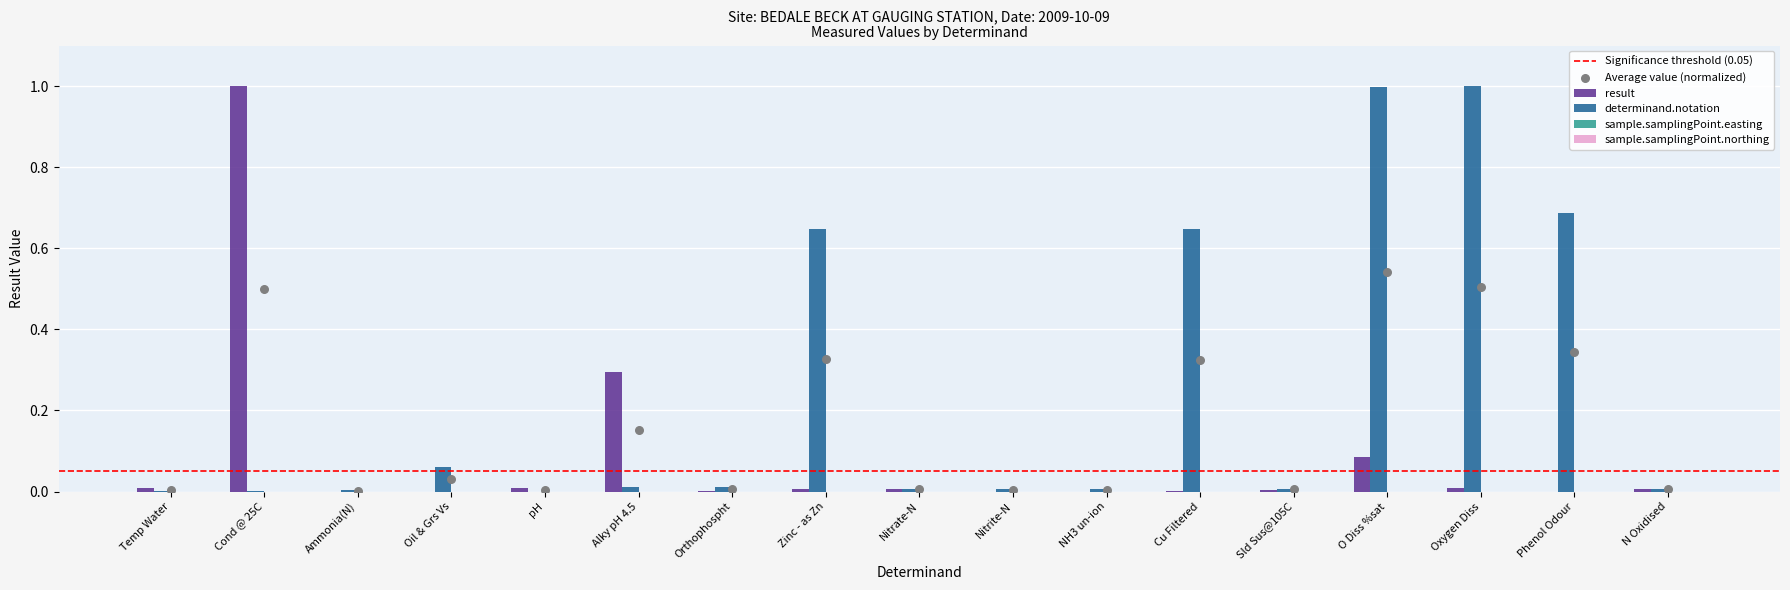

What is the total value across all series at Oxygen Diss?

1.0